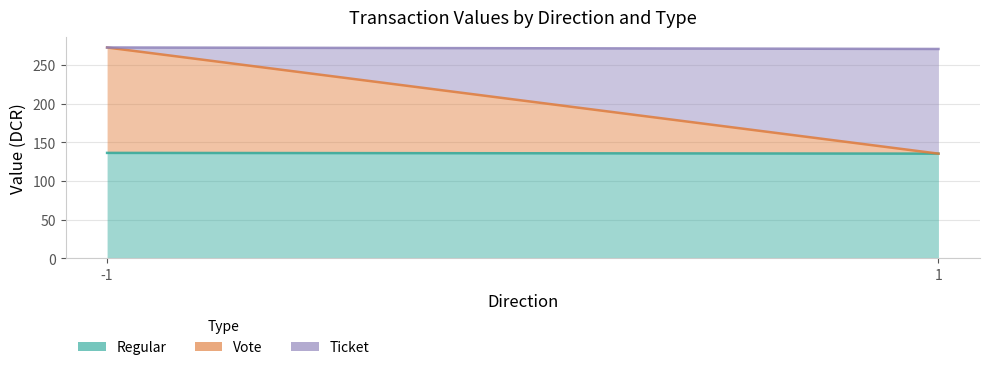

Reading left to right, extract all data points from this chart.

Regular: 136.3	135.4
Vote: 136.3	0.0
Ticket: 0.0	135.4